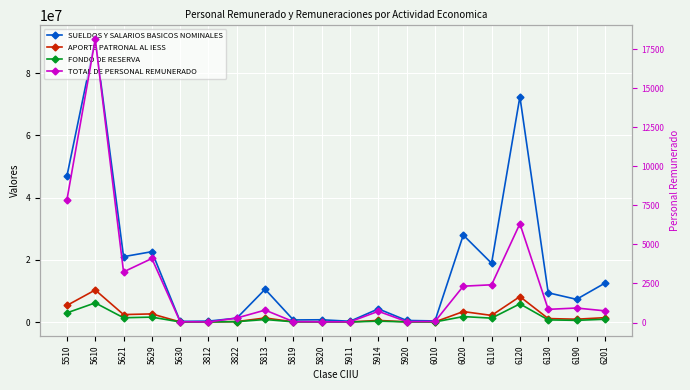

How many interior local valleys does the TOTAL DE PERSONAL REMUNERADO series have?

5